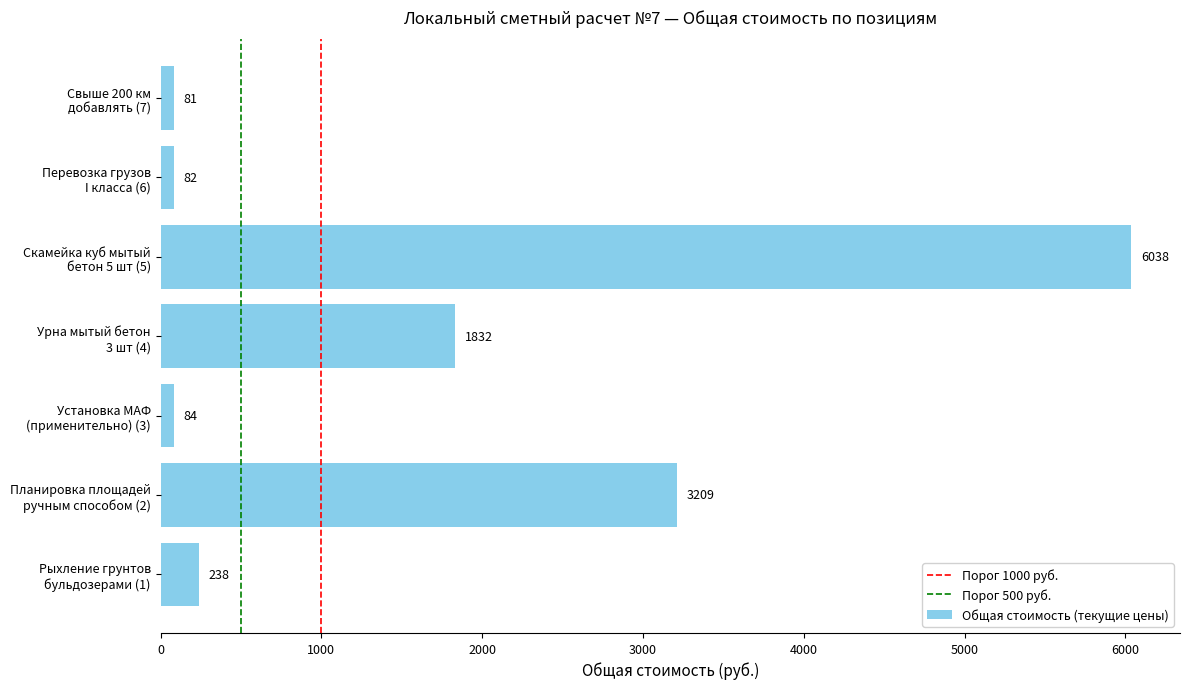

What is the difference between the maximum and minimum values?

5957